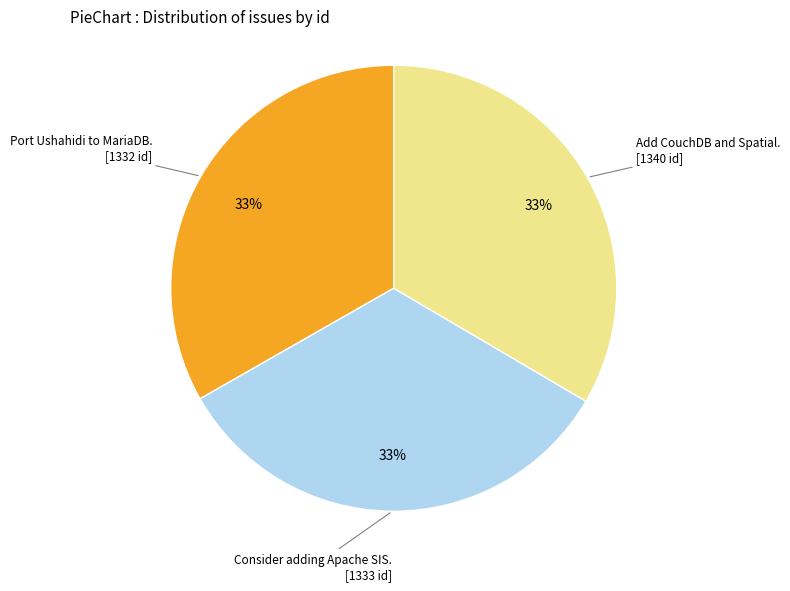

Is there any slice that represents more than half of the pie?

No